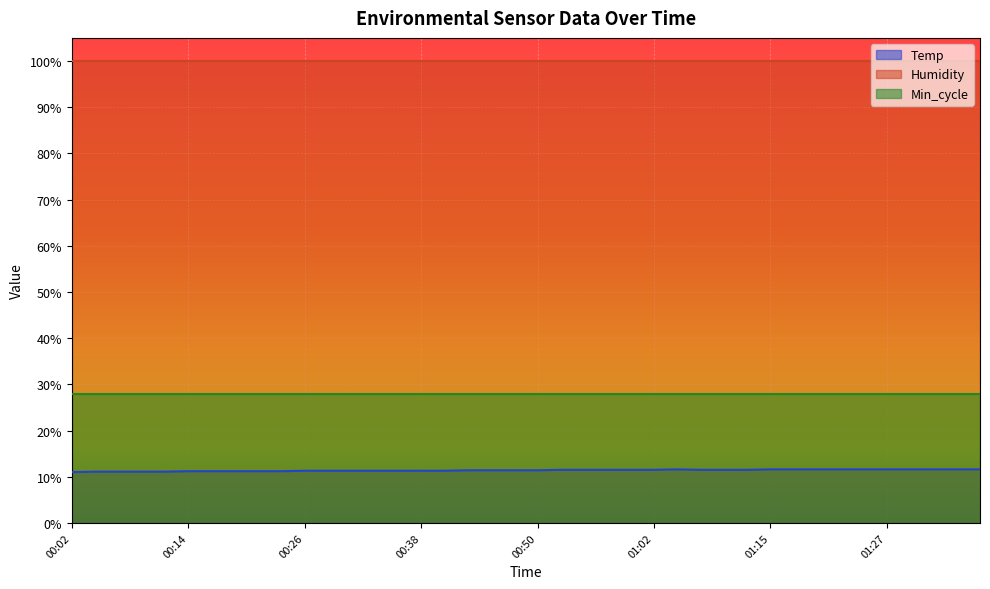

At which label is Temp closest to 11?

00:02